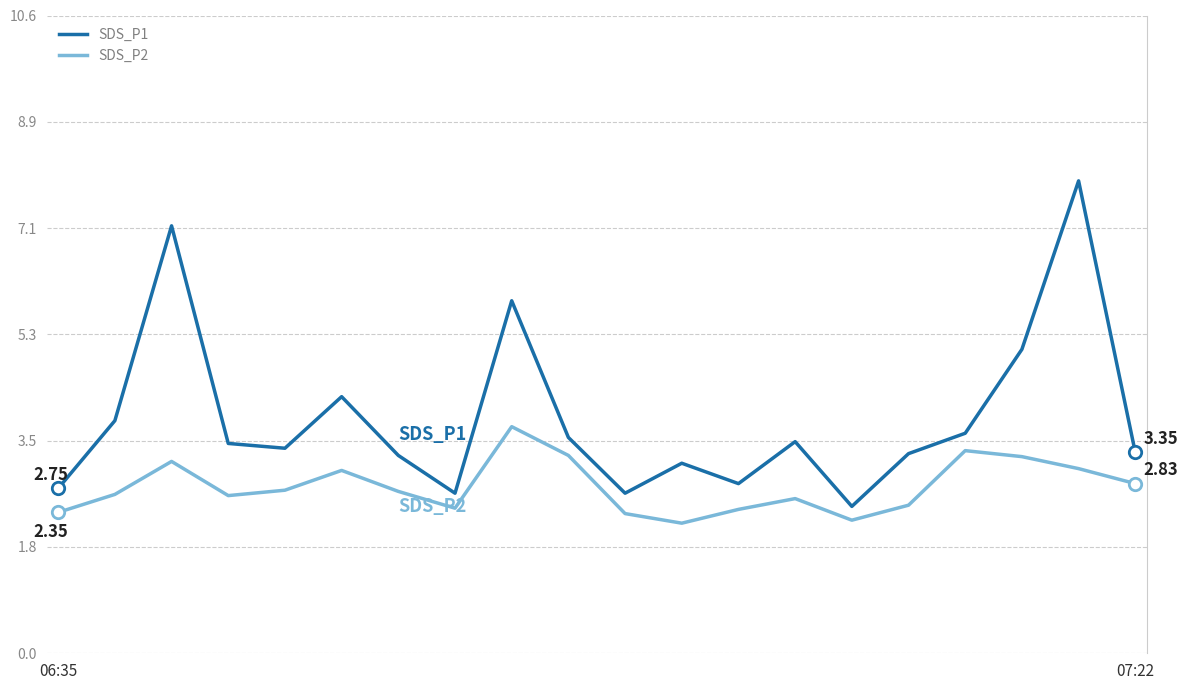

List the series in order of their overall mean, lowest first.

SDS_P2, SDS_P1